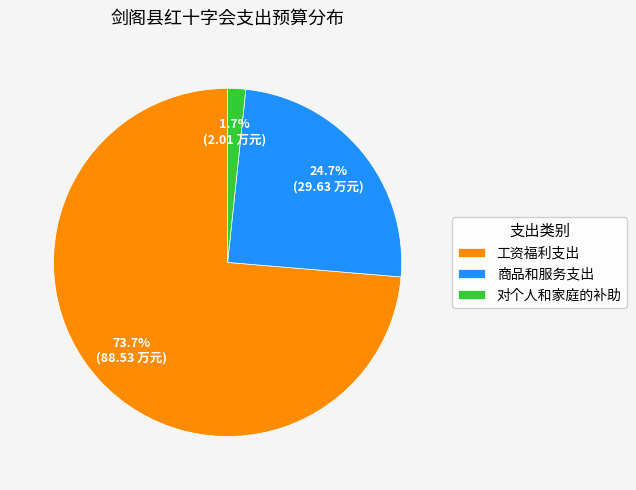

Which category has the biggest portion of the pie?

工资福利支出